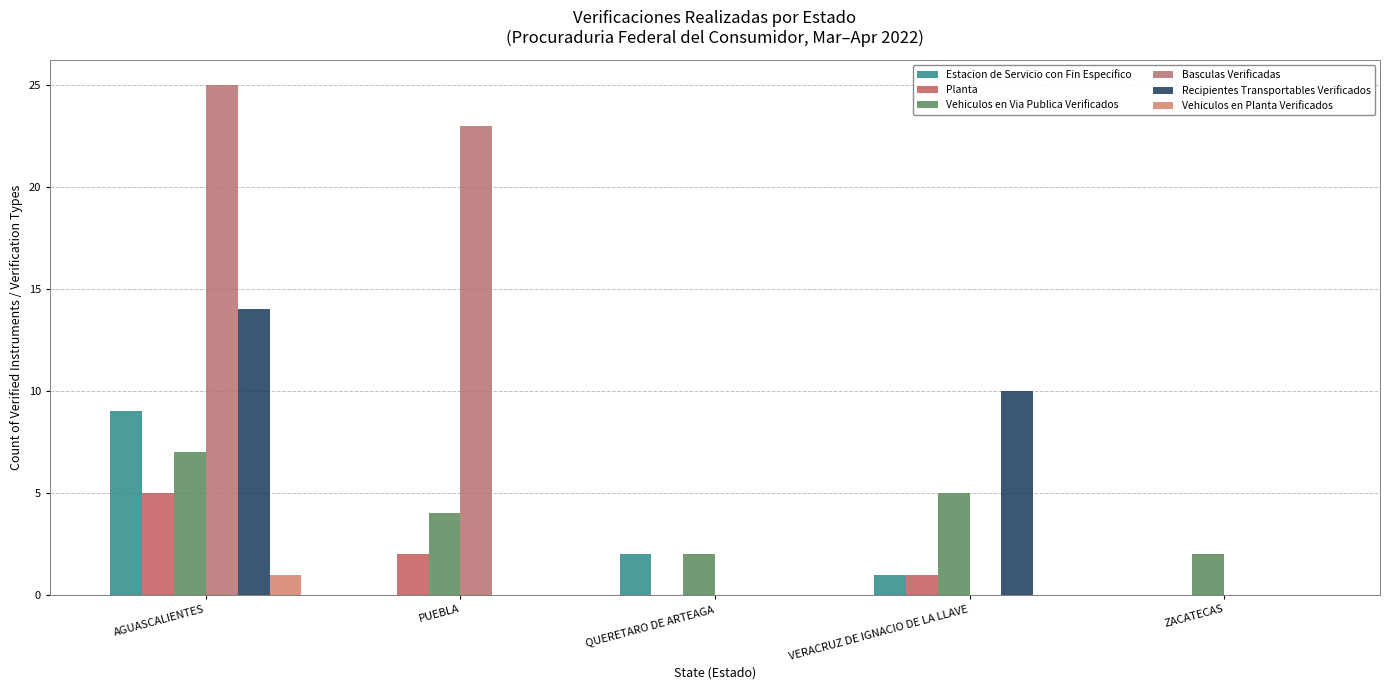

List the labels in order of Planta value, smallest first.

QUERETARO DE ARTEAGA, ZACATECAS, VERACRUZ DE IGNACIO DE LA LLAVE, PUEBLA, AGUASCALIENTES